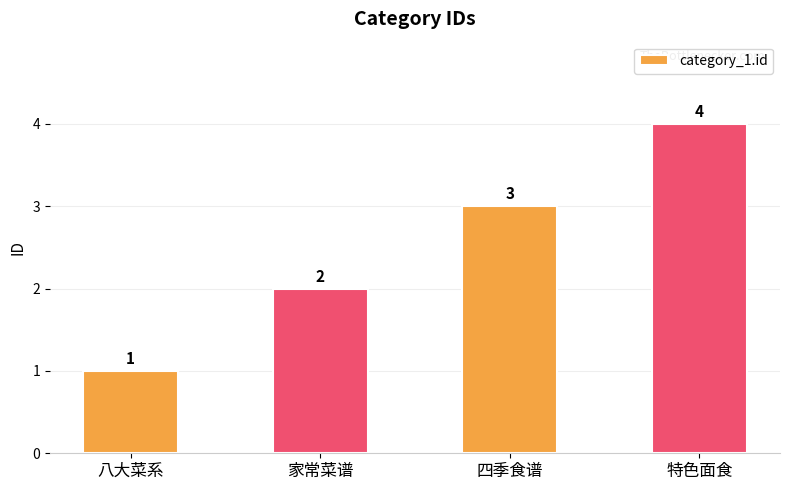

Reading left to right, extract all data points from this chart.

1	2	3	4